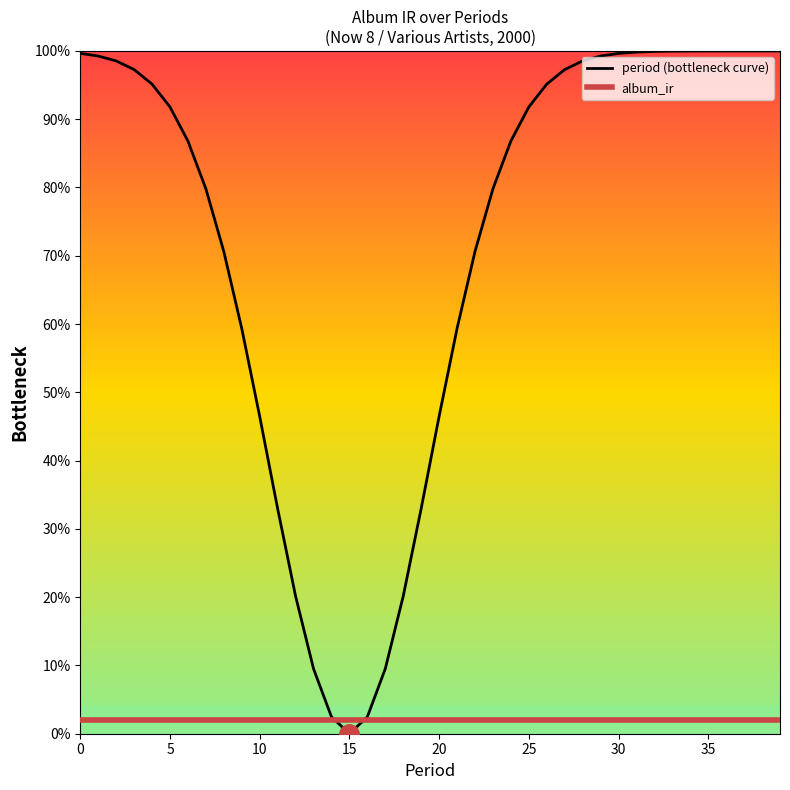

Which series has the largest total across all categories?

period (bottleneck curve)